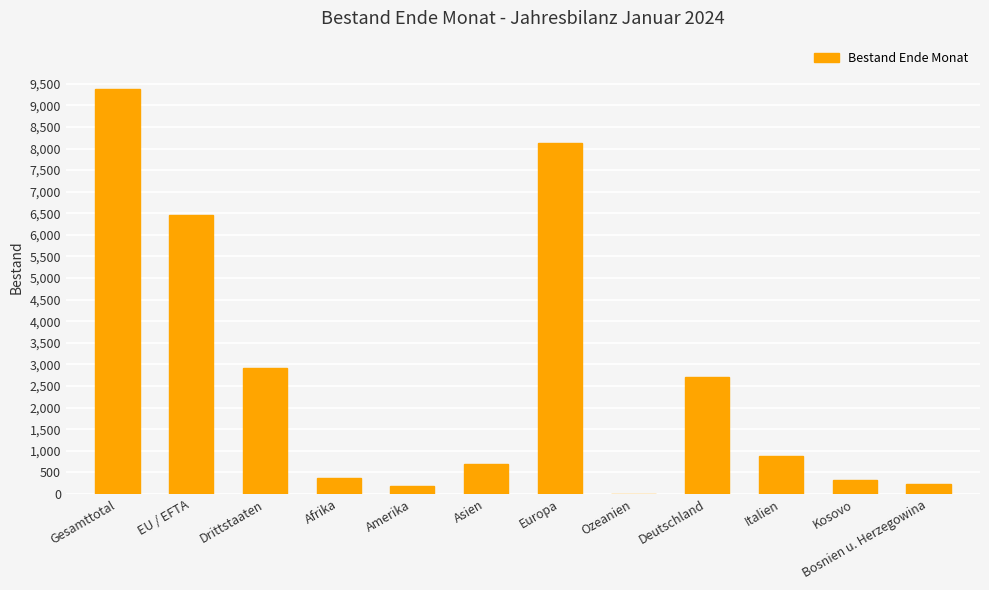

What is the change in value from Gesamttotal to Kosovo?

-9058